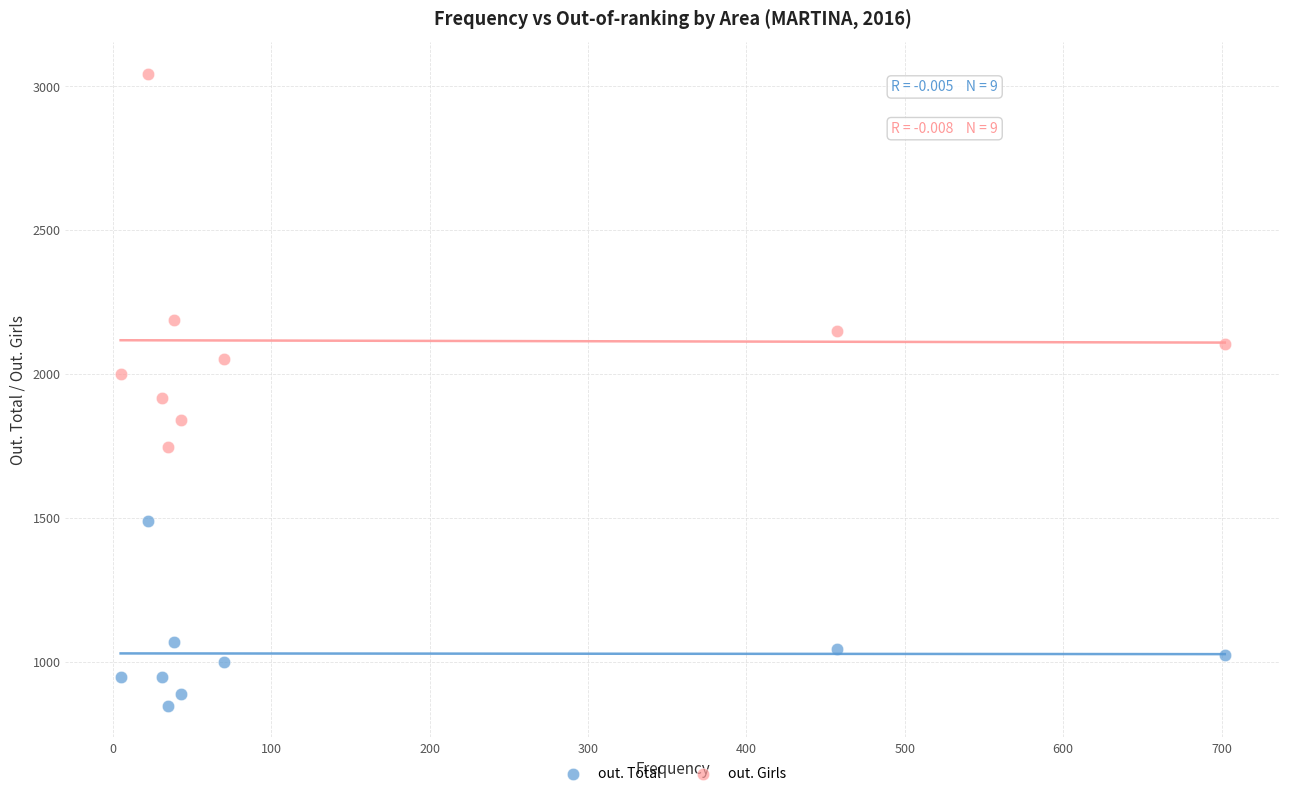

Which series contains the lowest Y value?

out. Total